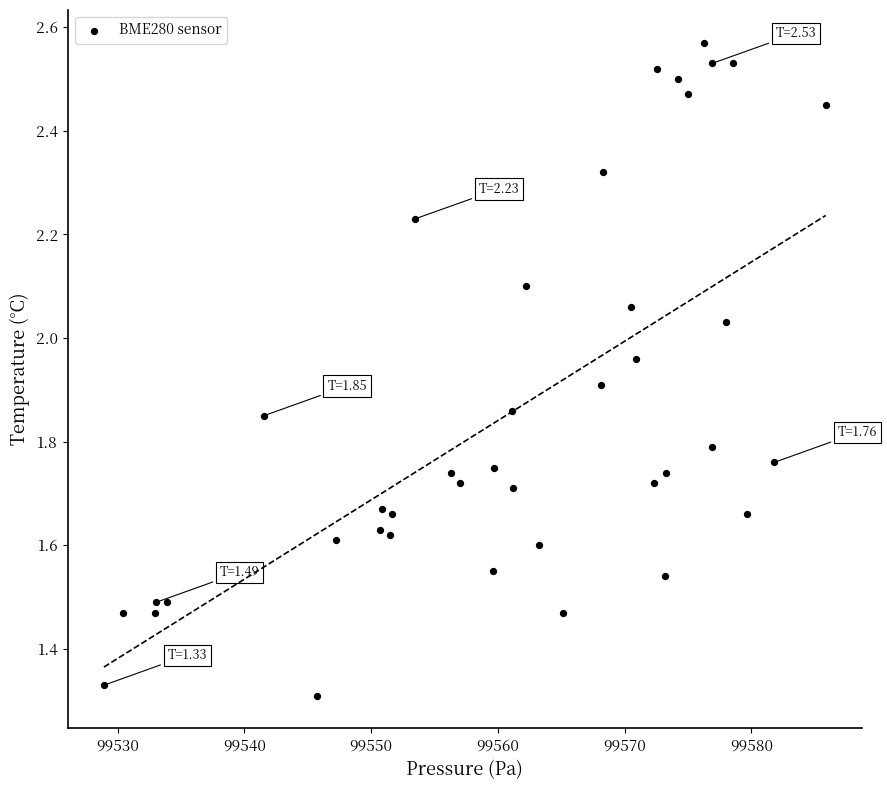

What is the range of X values (max minus min)?

57.0